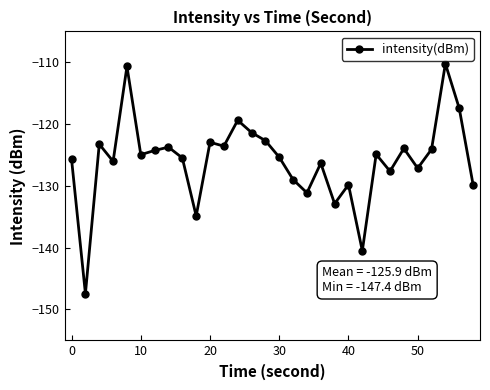

What is the greatest value displayed?

-110.2